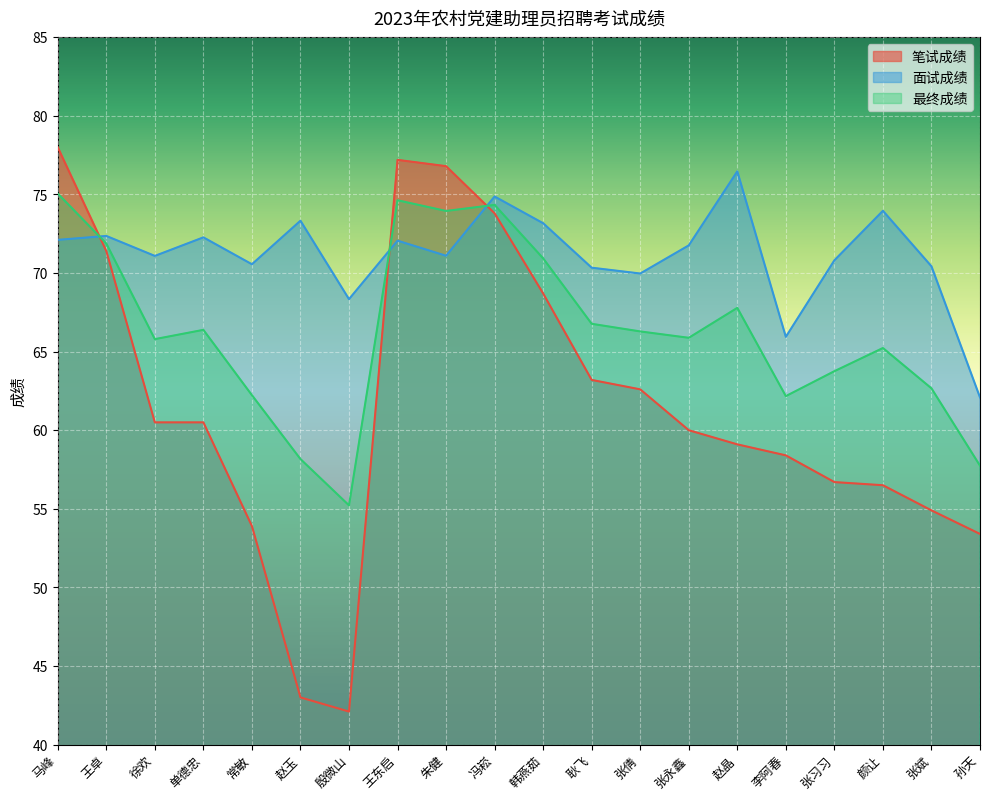

What is the sum of the 最终成绩 values at 张倩 and 张习习?

130.0